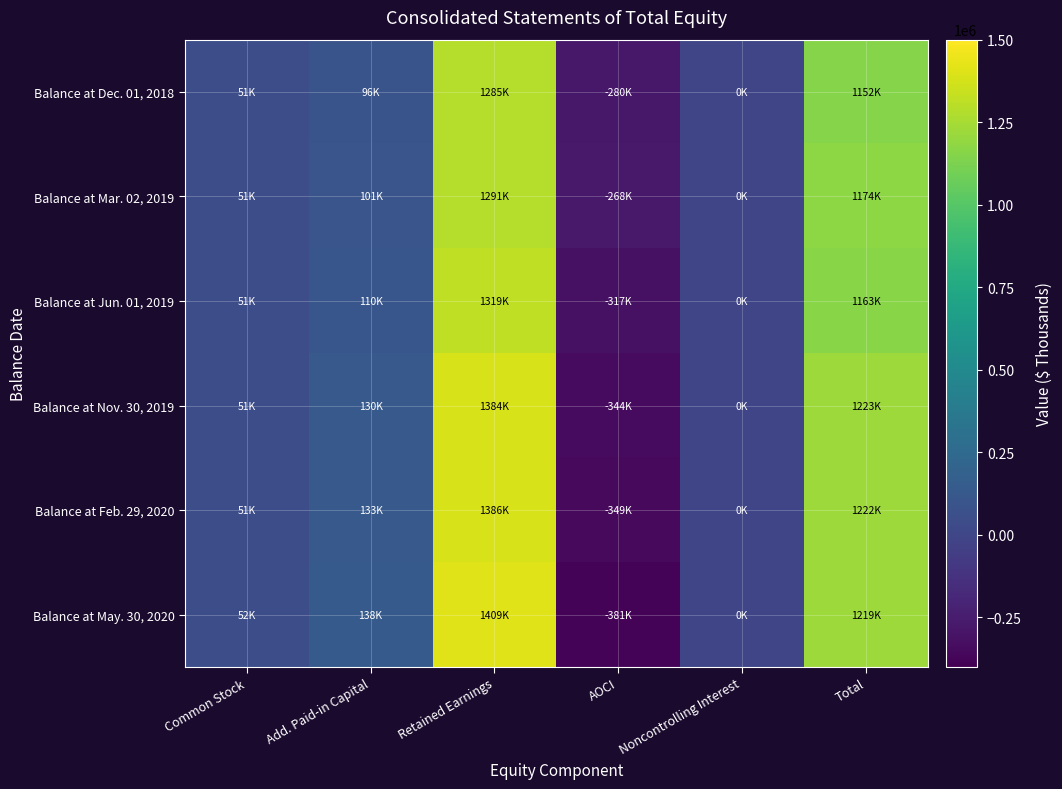

What is the difference between the highest and lowest values at AOCI?

112175